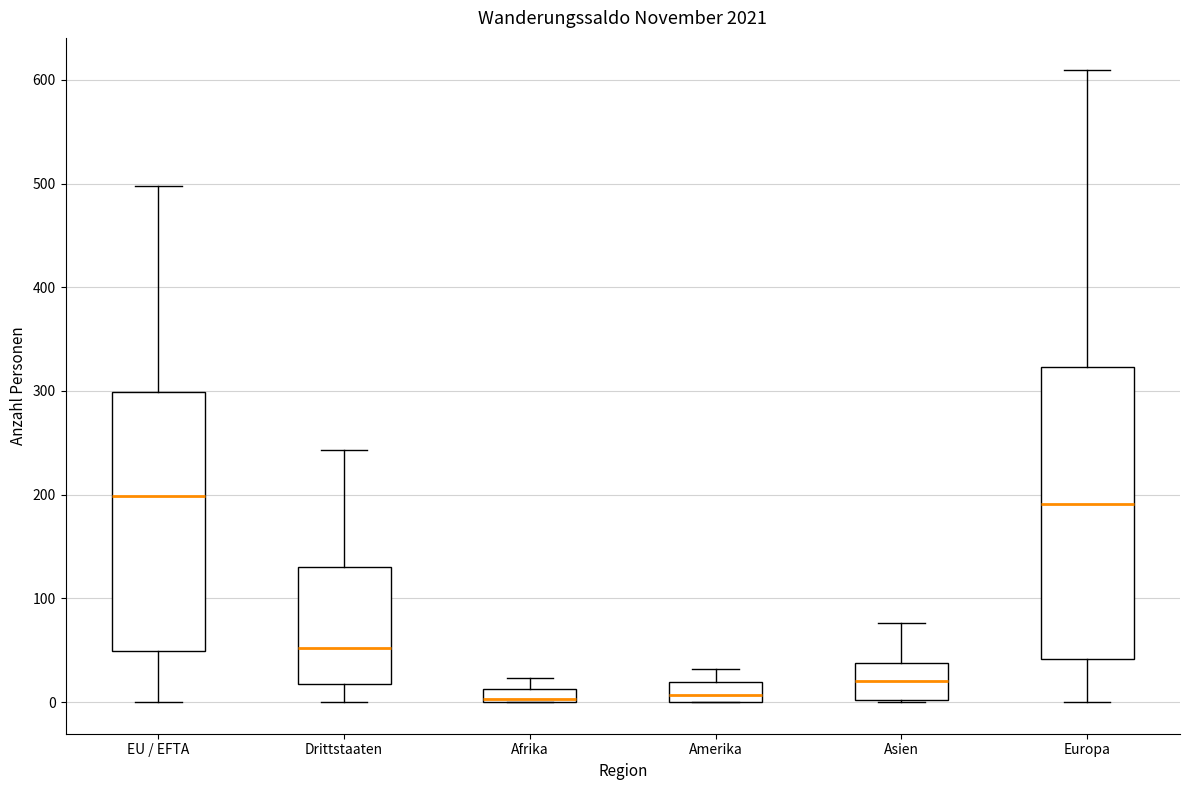

Comparing the boxes themselves (not the whiskers), which one is the tallest?

Europa